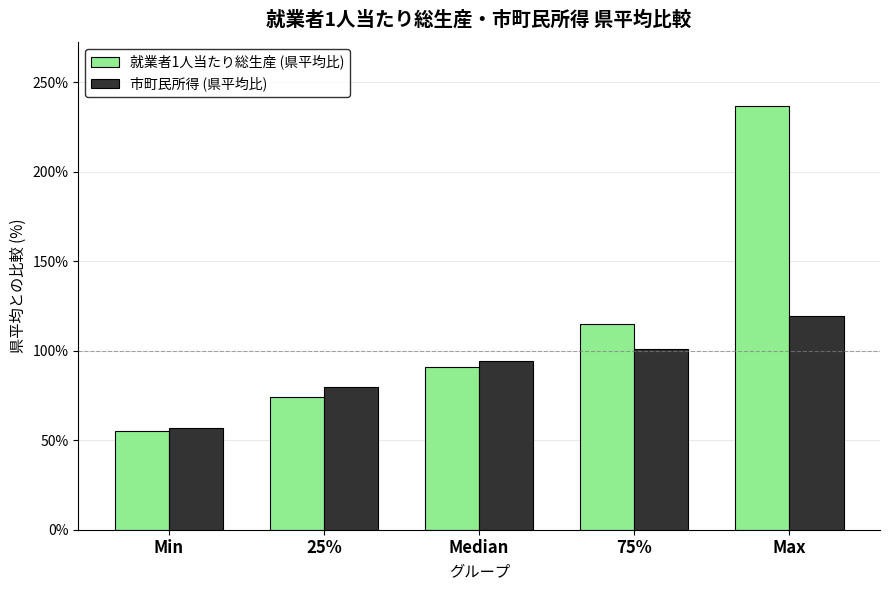

List the labels in order of 就業者1人当たり総生産 (県平均比) value, largest first.

Max, 75%, Median, 25%, Min